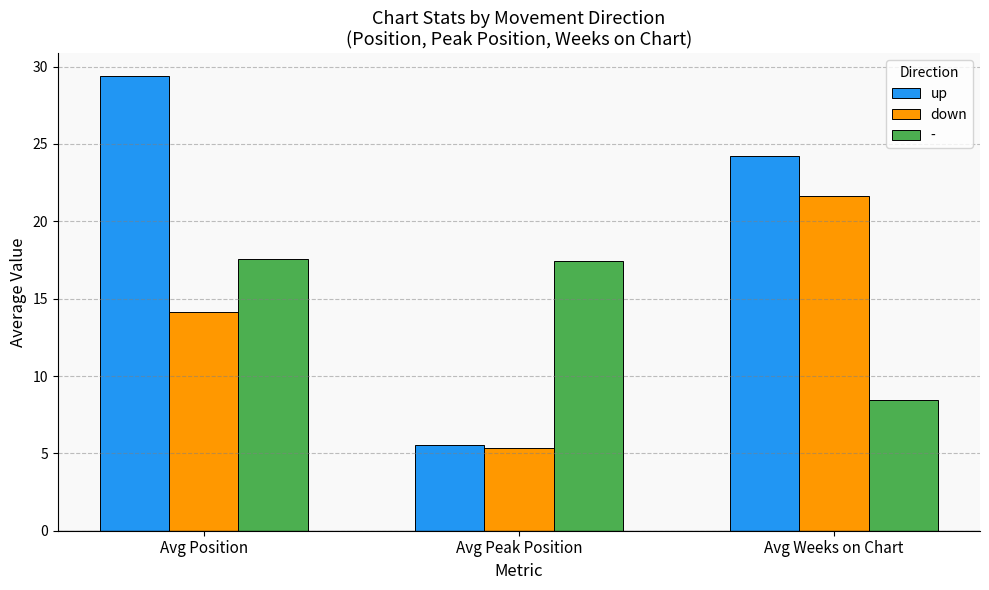

How many data points in down are less than 14?

1